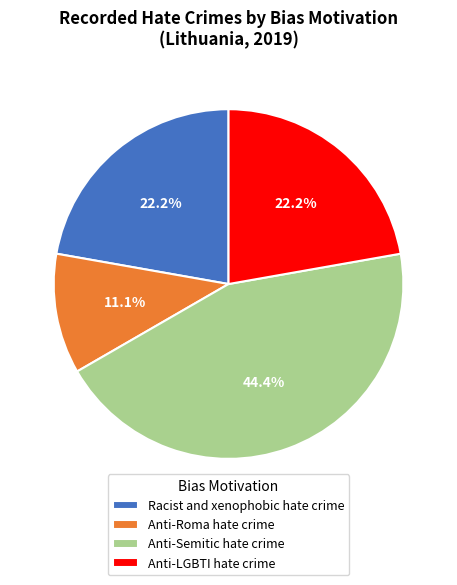

What is the ratio of the value at Racist and xenophobic hate crime to the value at Anti-LGBTI hate crime?

1.0